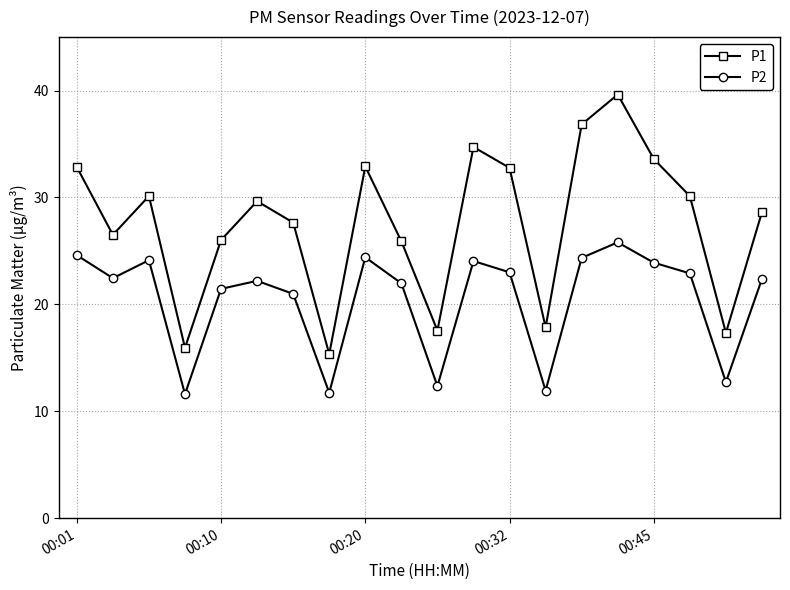

True or false: P2 and P1 intersect in this chart.

False